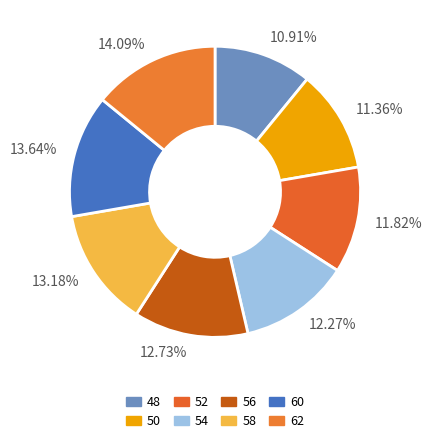

Is there any slice that represents more than half of the pie?

No